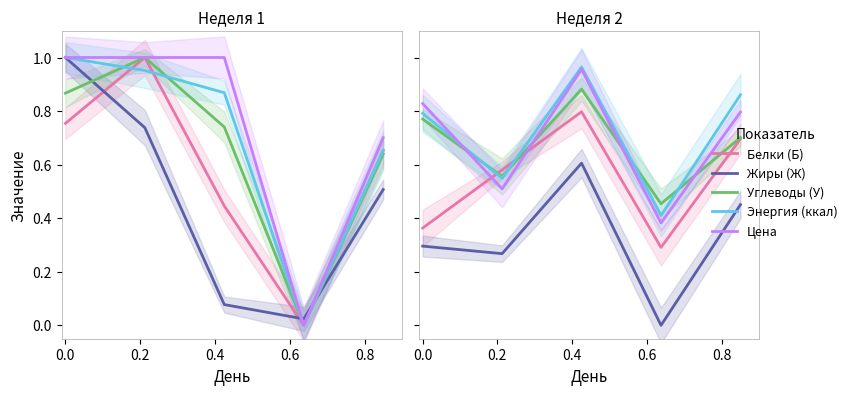

What is the value of the Цена point at the 1st from the left?

1.0